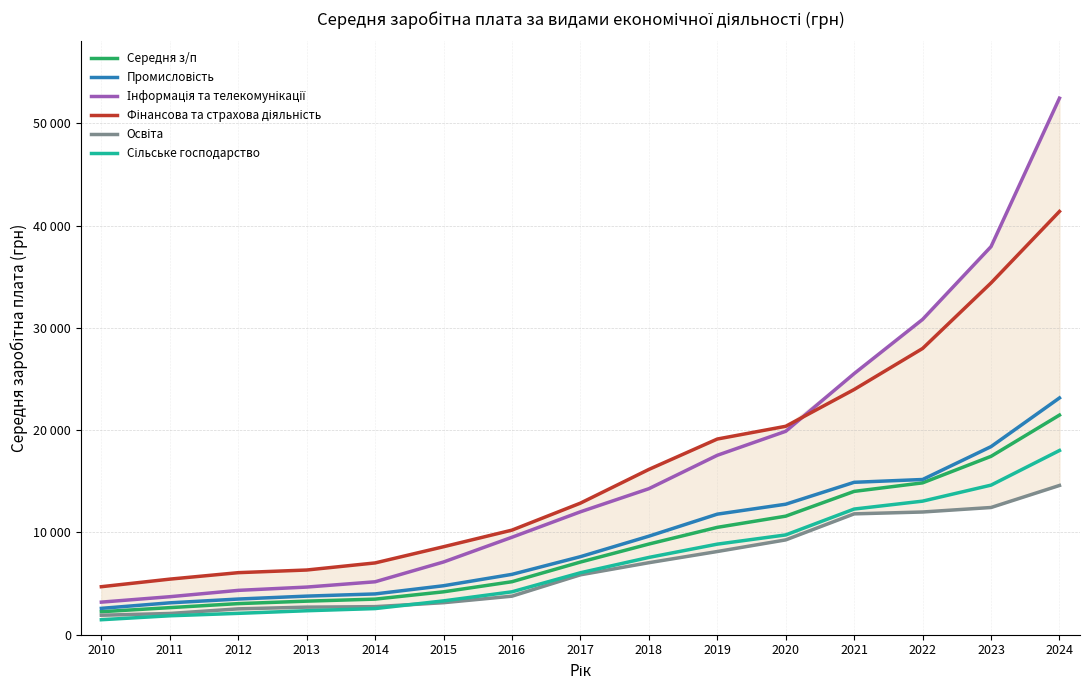

Does the chart have visible grid lines?

Yes